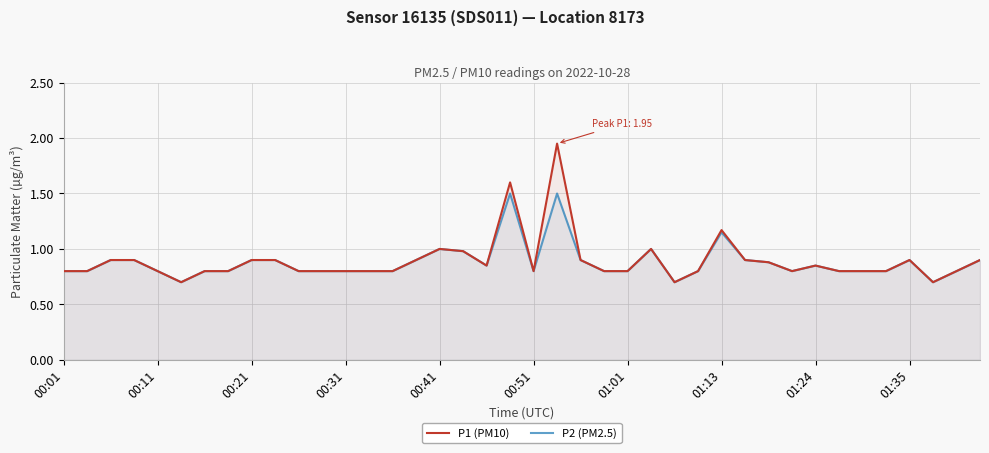

Rank the series by their average value, from highest to lowest.

P1 (PM10), P2 (PM2.5)